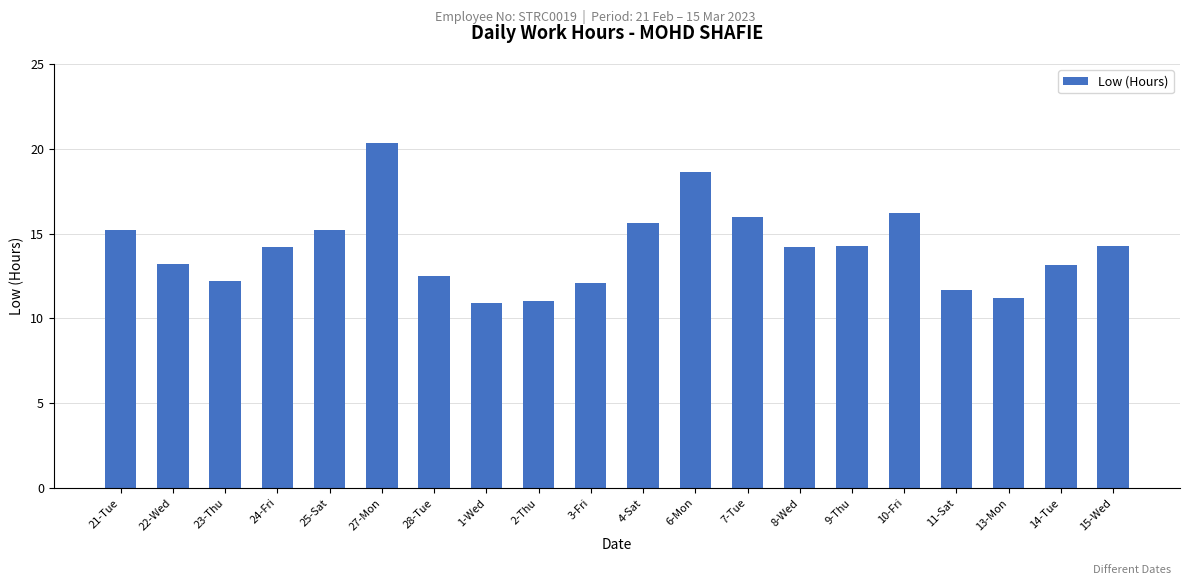

What is the smallest value displayed?

10.9